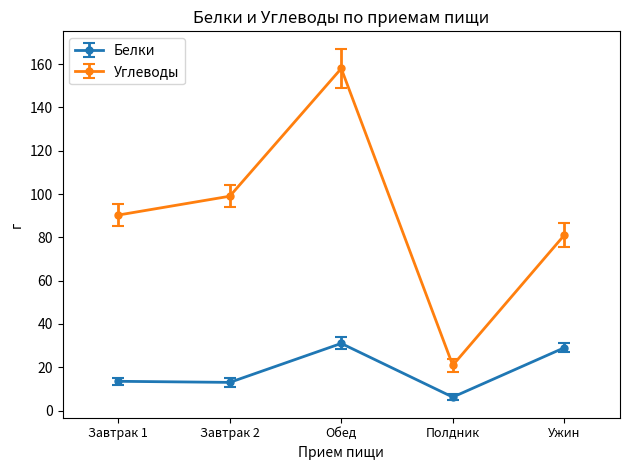

What is the sum of all Белки values?

92.7